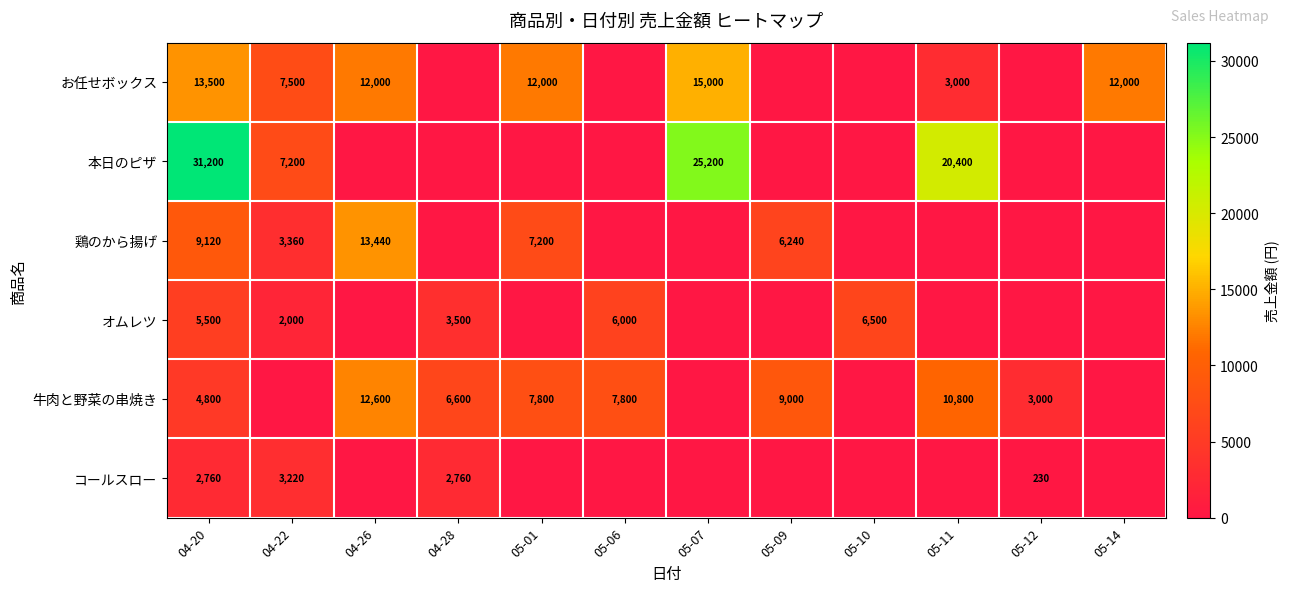

The 牛肉と野菜の串焼き series shows 4960 at 05-12. True or false?

False